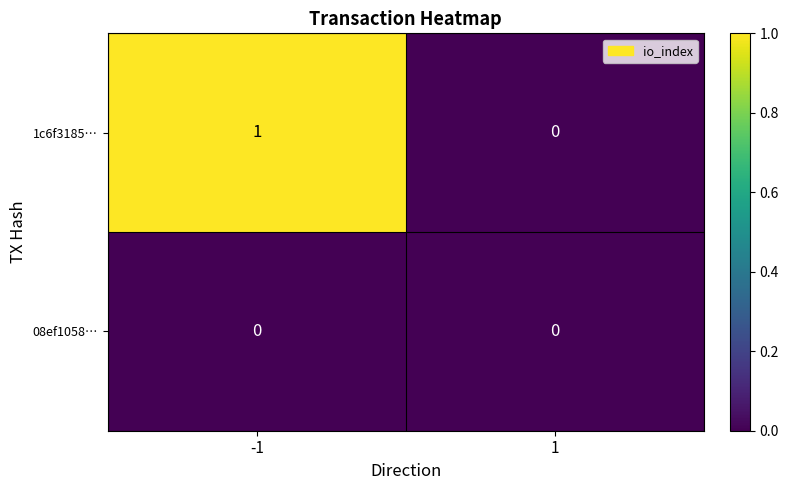

Is it true that 08ef1058… equals 0 at -1?

True